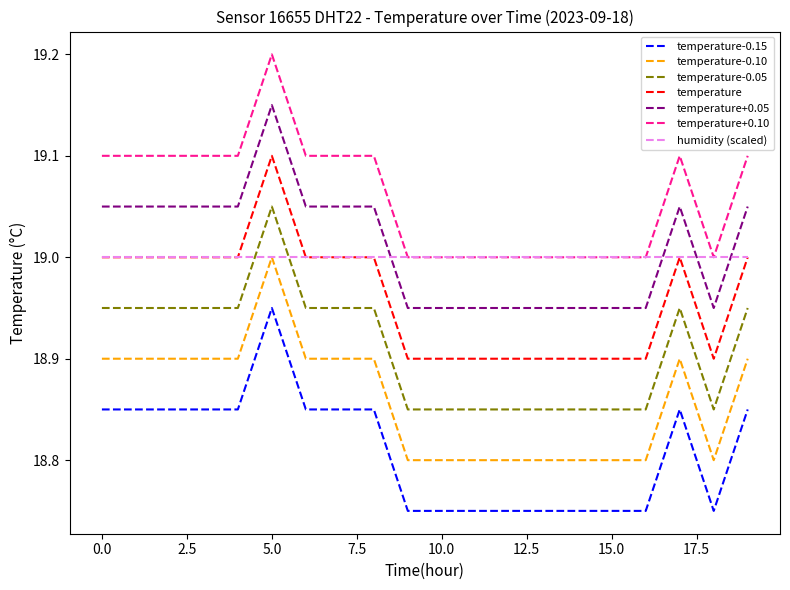

True or false: temperature+0.05 and temperature cross at least once.

False